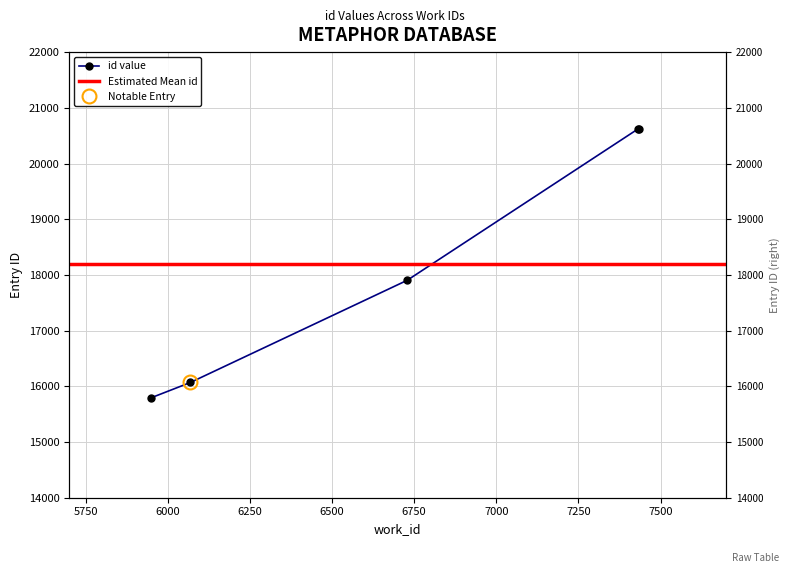

Is this an area chart (filled region under the line)?

No